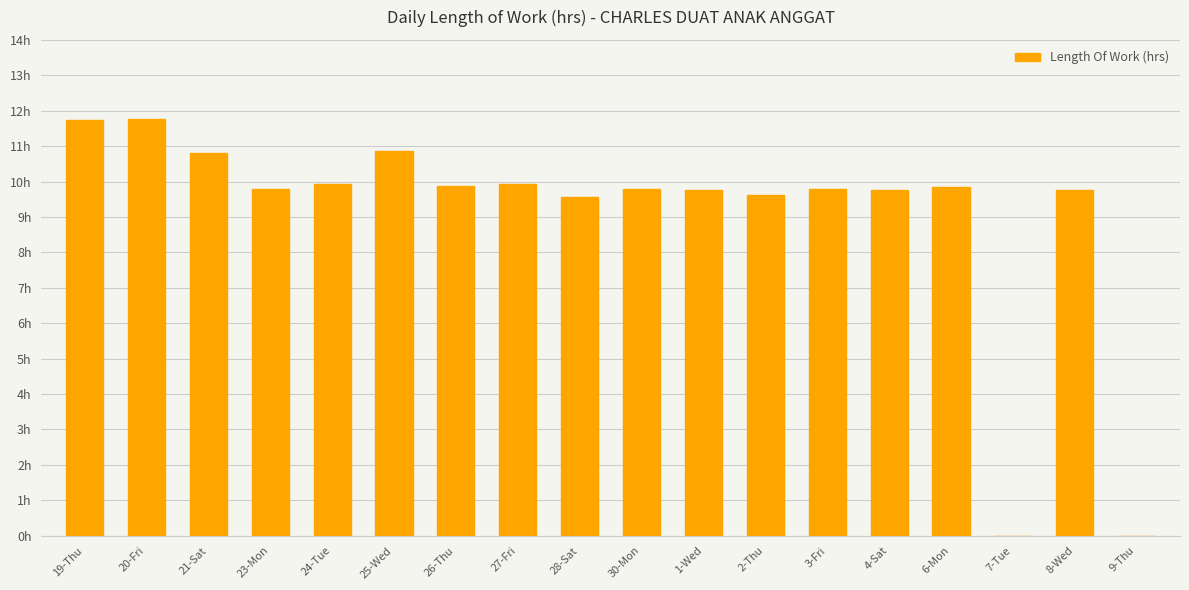

Read the value at 26-Thu.

9.9